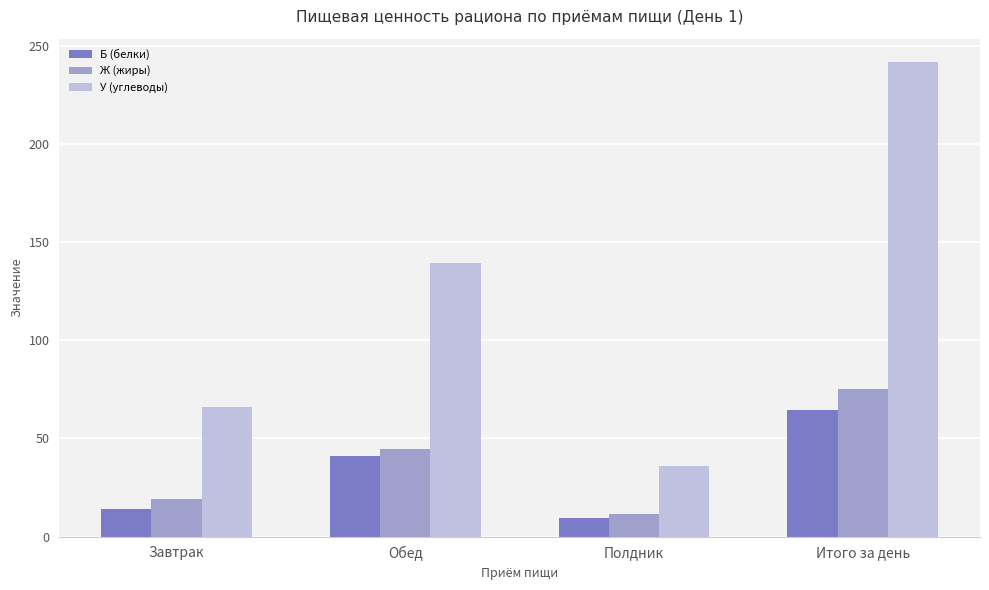

What is the average value of the У (углеводы) series?

120.8